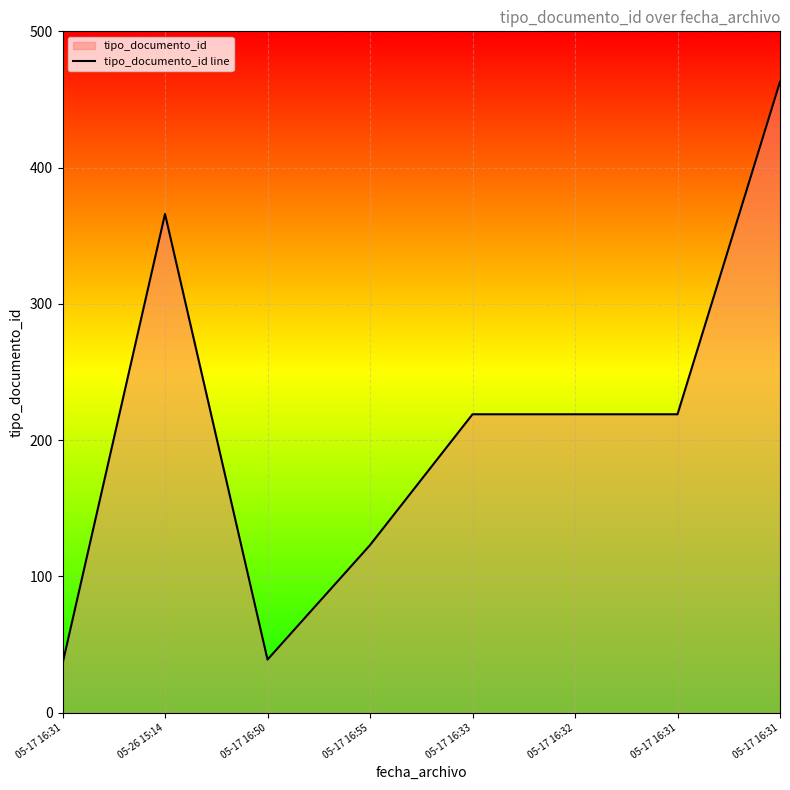

What is the sum of the values at 05-26 15:14 and 05-17 16:55?

489